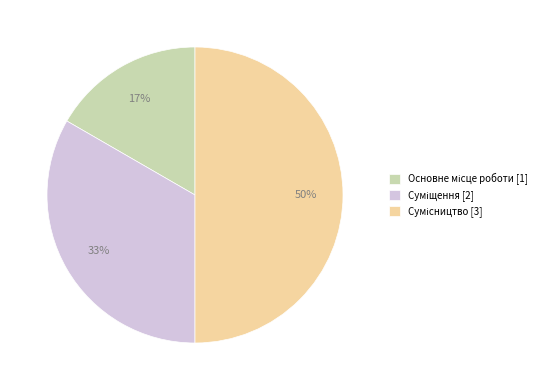

To the nearest percent, what is the difference between the largest and smallest slice percentages?

33%